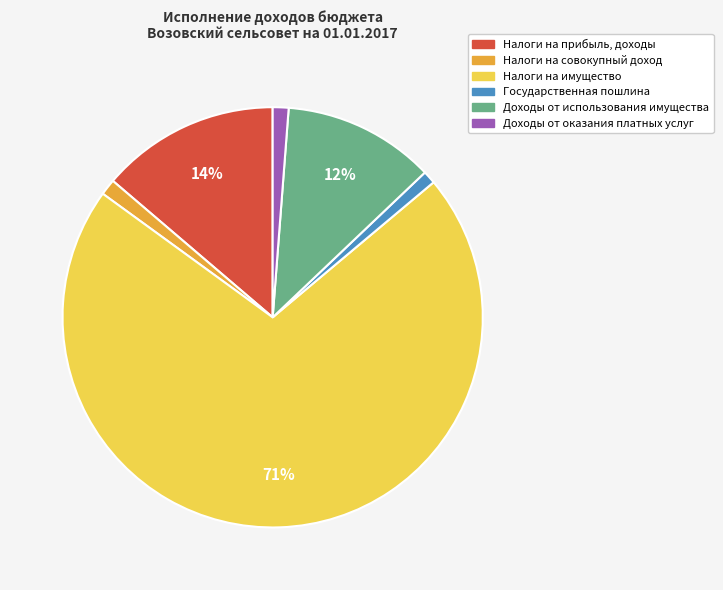

Which has a higher value, Налоги на имущество or Доходы от оказания платных услуг?

Налоги на имущество